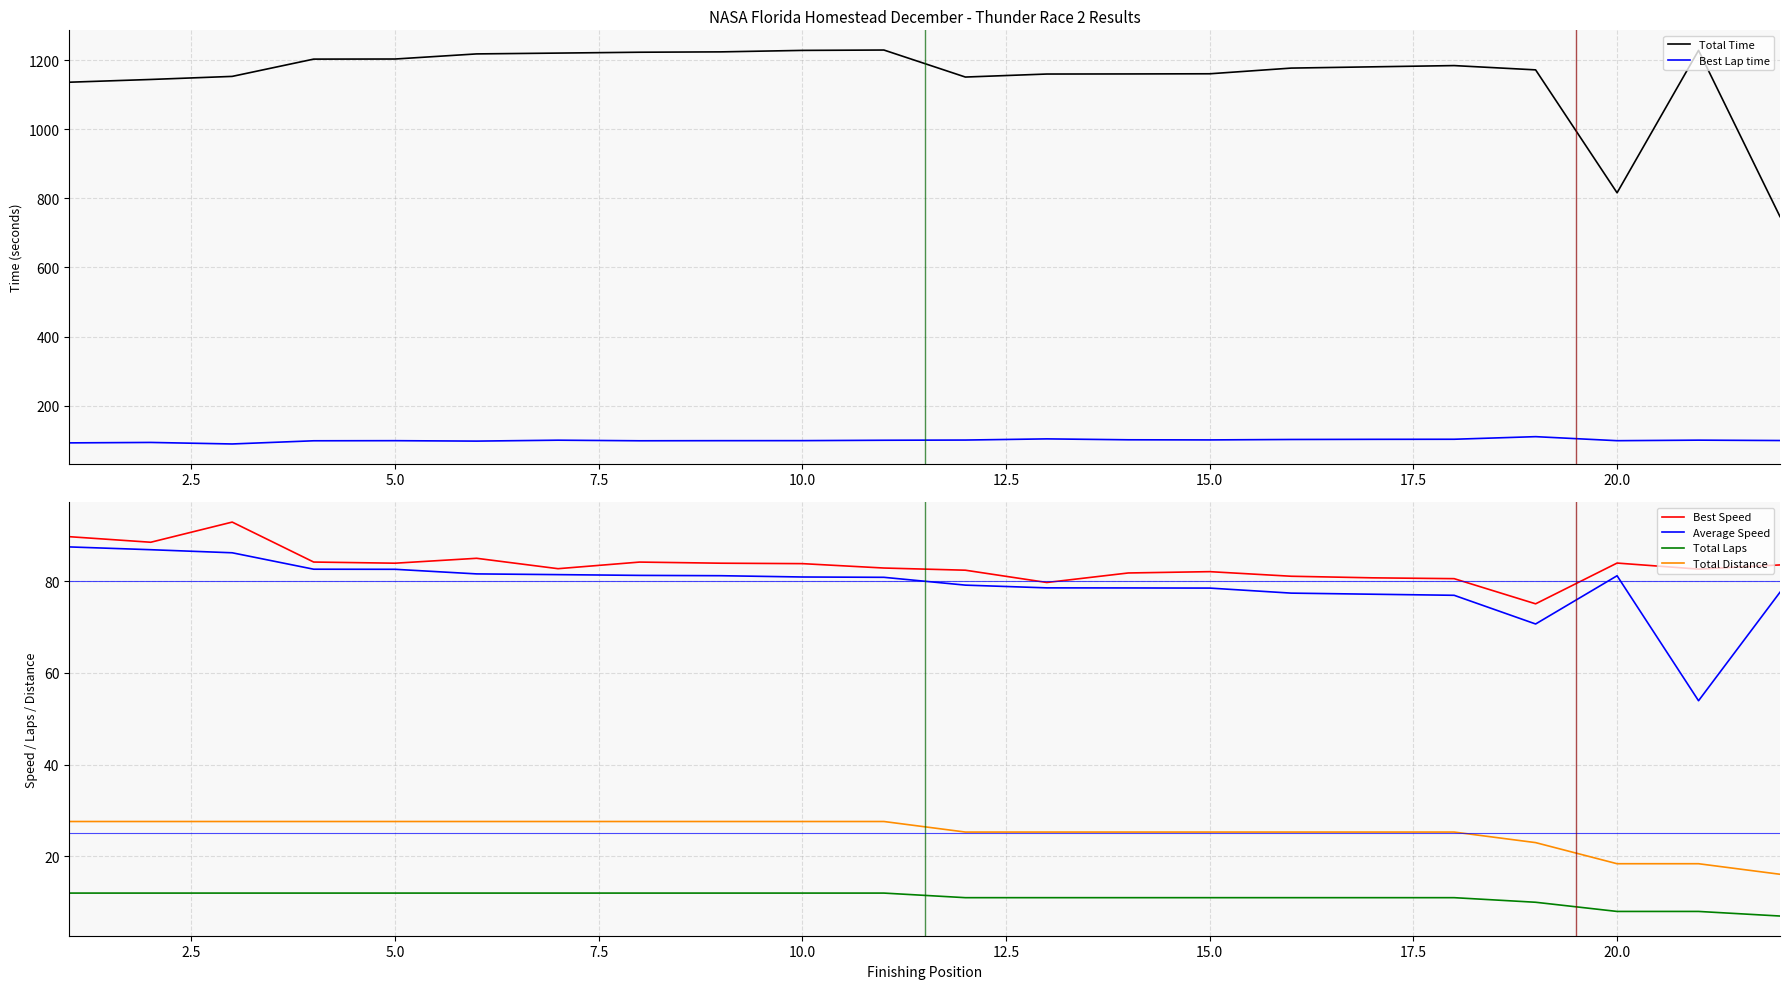

What is the value of the Total Laps point at the 2nd from the left?

12.0